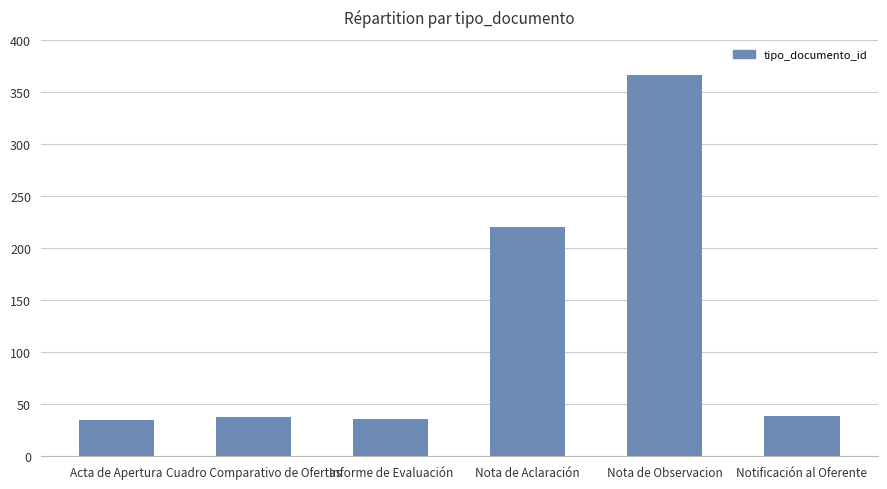

Which category has the highest value across all series?

Nota de Observacion